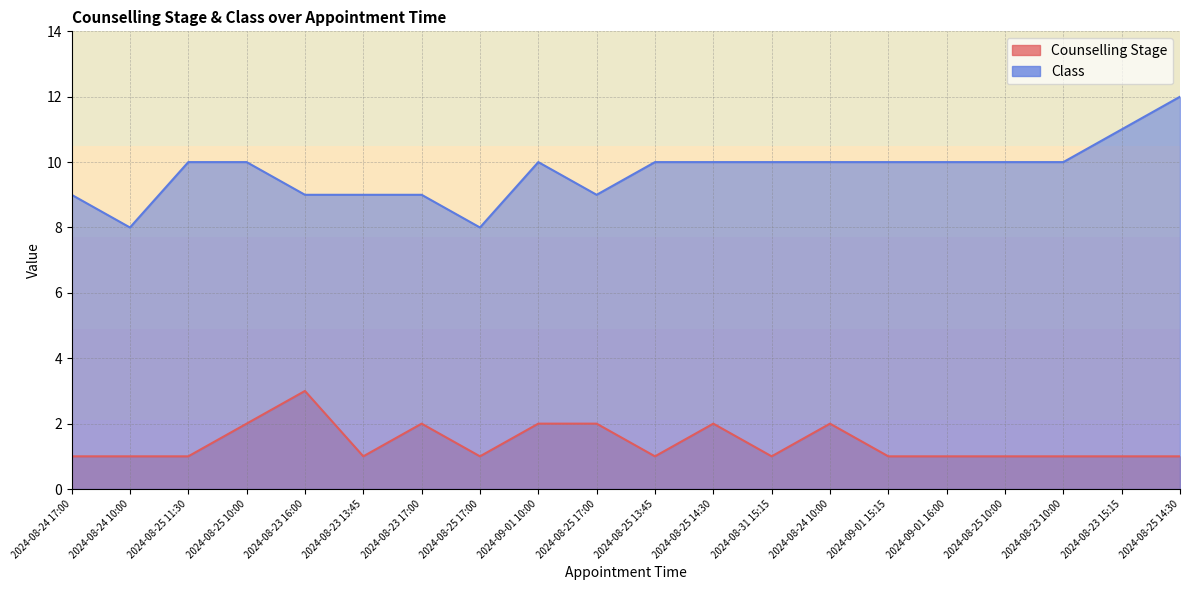

Reading left to right, what are all the values shown in this chart?

Counselling Stage: 1	1	1	2	3	1	2	1	2	2	1	2	1	2	1	1	1	1	1	1
Class: 9	8	10	10	9	9	9	8	10	9	10	10	10	10	10	10	10	10	11	12